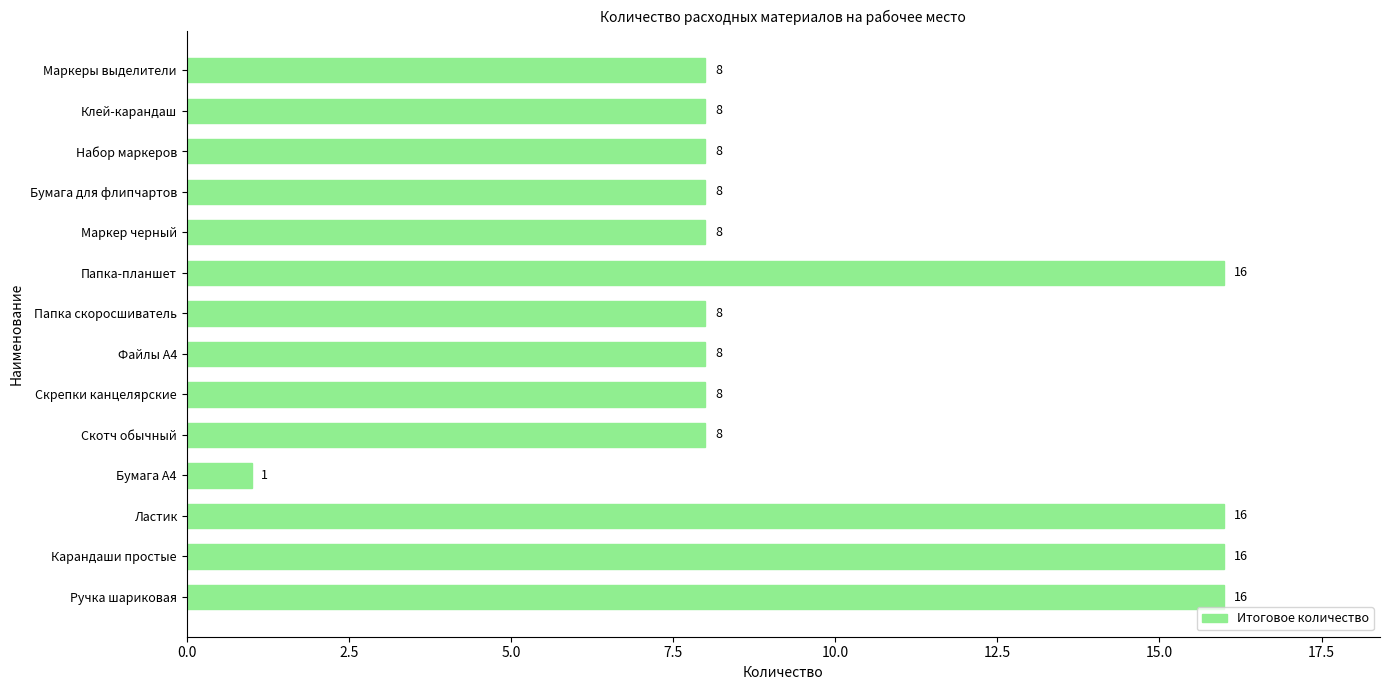

Between Ластик and Скрепки канцелярские, which is larger?

Ластик